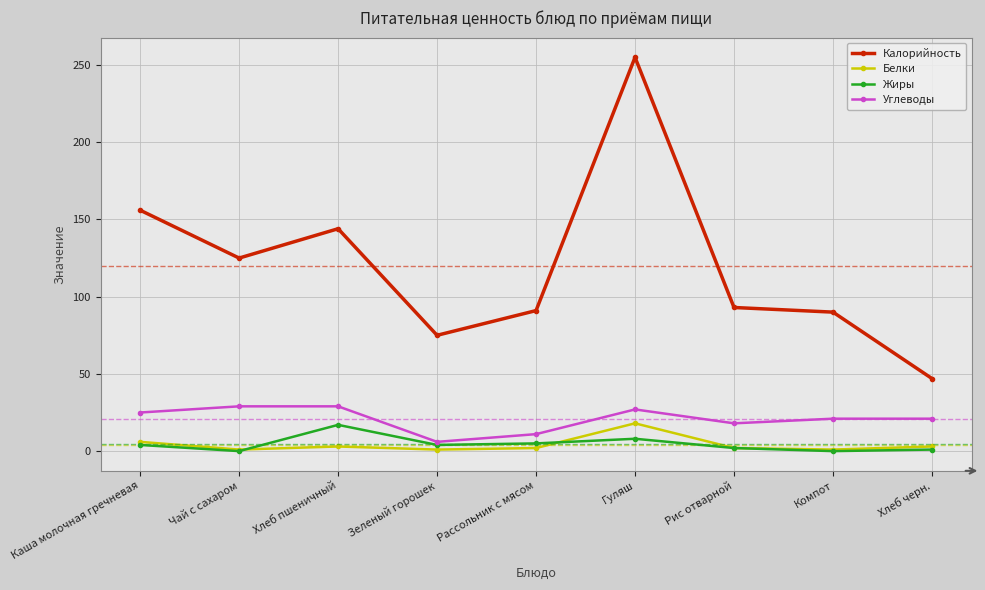

Does the chart display data point markers on the line(s)?

Yes